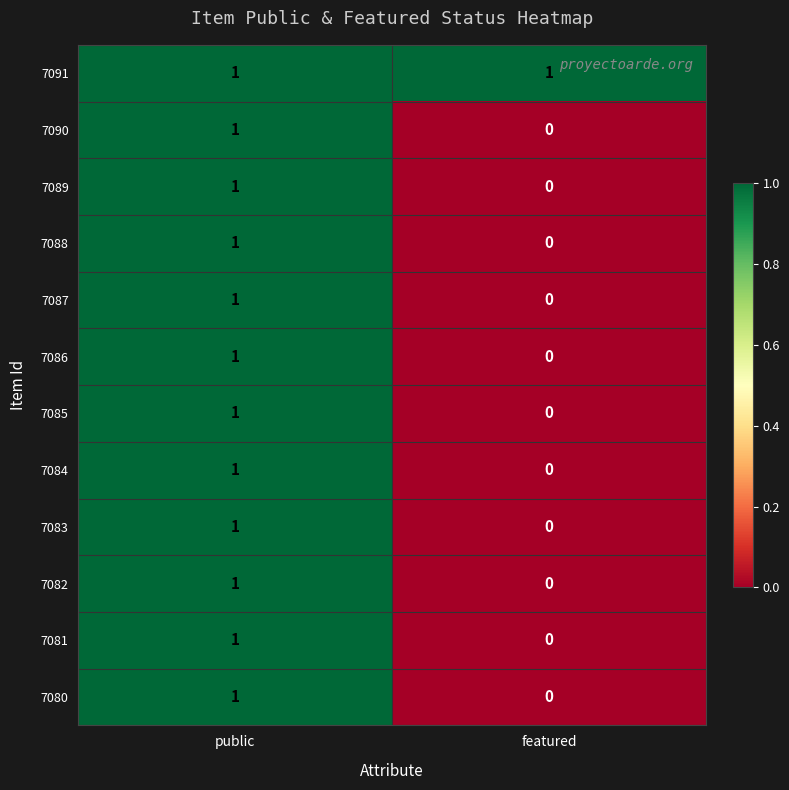

True or false: 7080 has a value of 1 at public.

True